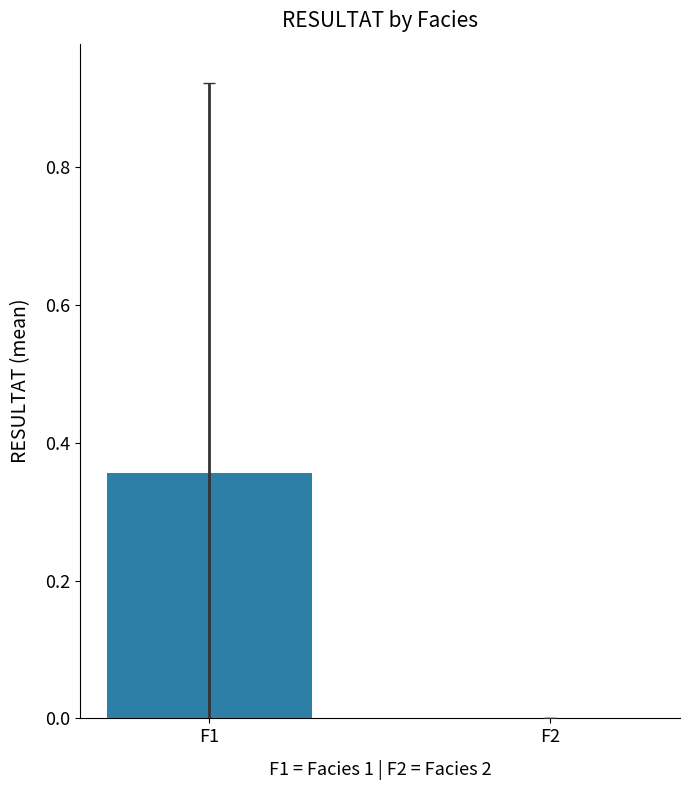

How many values are between 0 and 1?

2